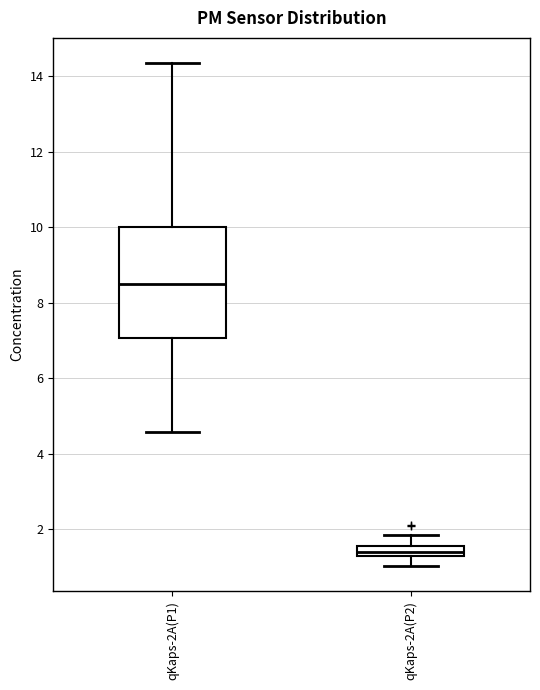

Where does the lower whisker of the box for qKaps-2A(P2) end on the y-axis? The values are not printed on the chart, so give them approximately, as read against the axis.

1.0